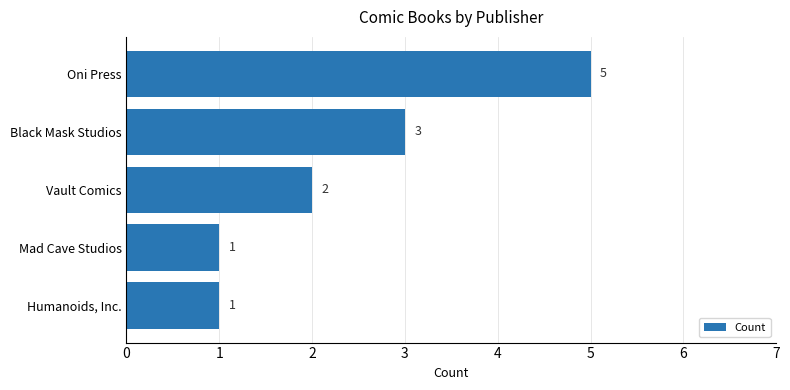

What position from the top is Black Mask Studios?

2